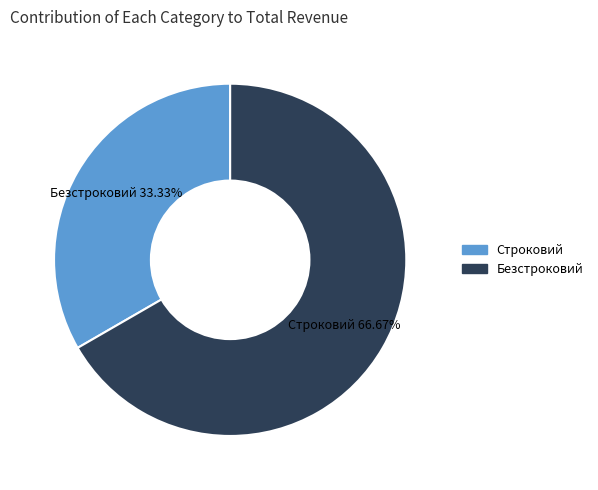

Count the number of slices in the pie.

2